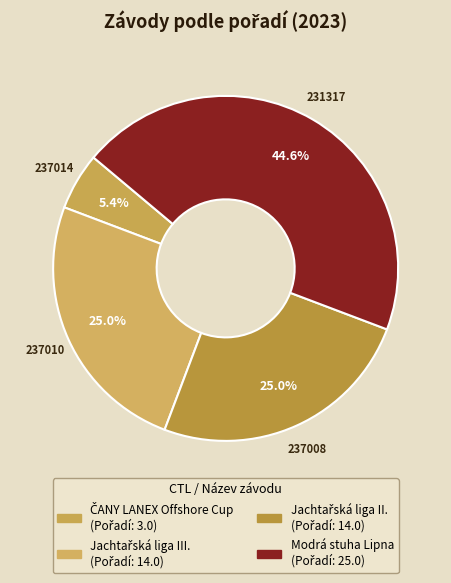

How many segments does this pie chart have?

4